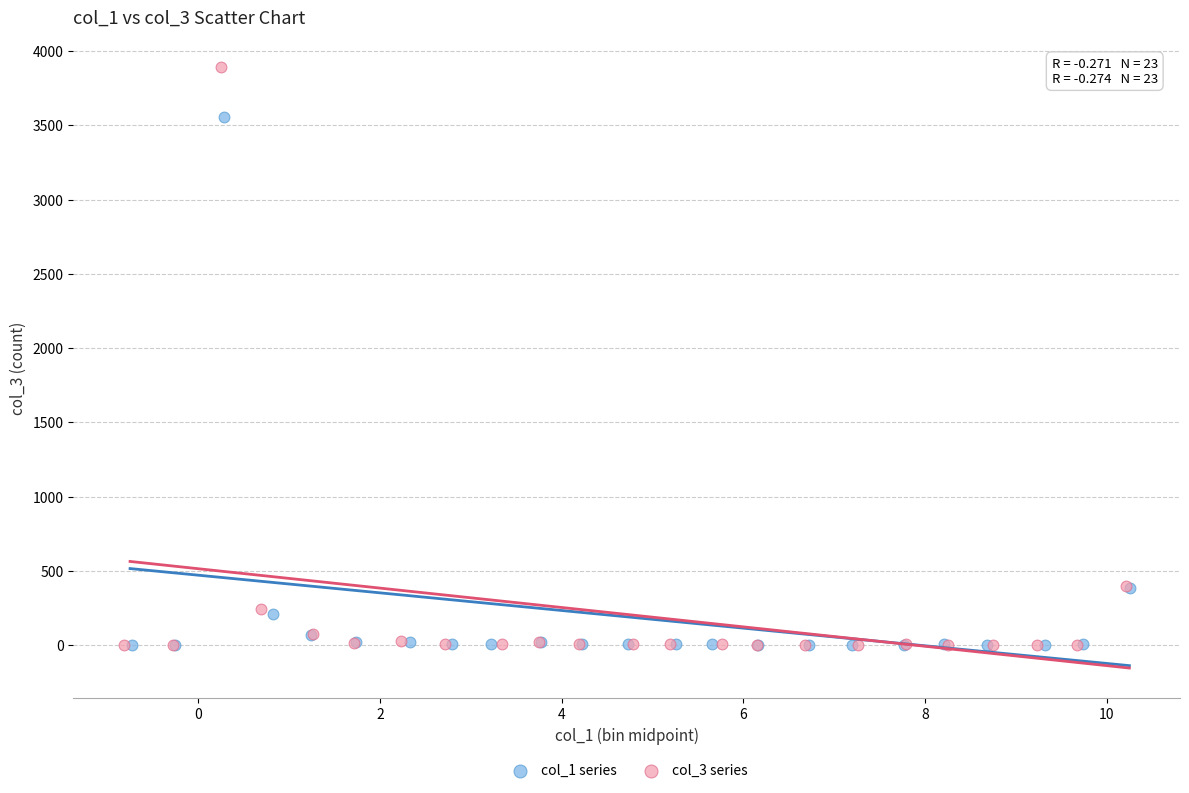

Which series reaches the maximum Y coordinate?

col_3 series